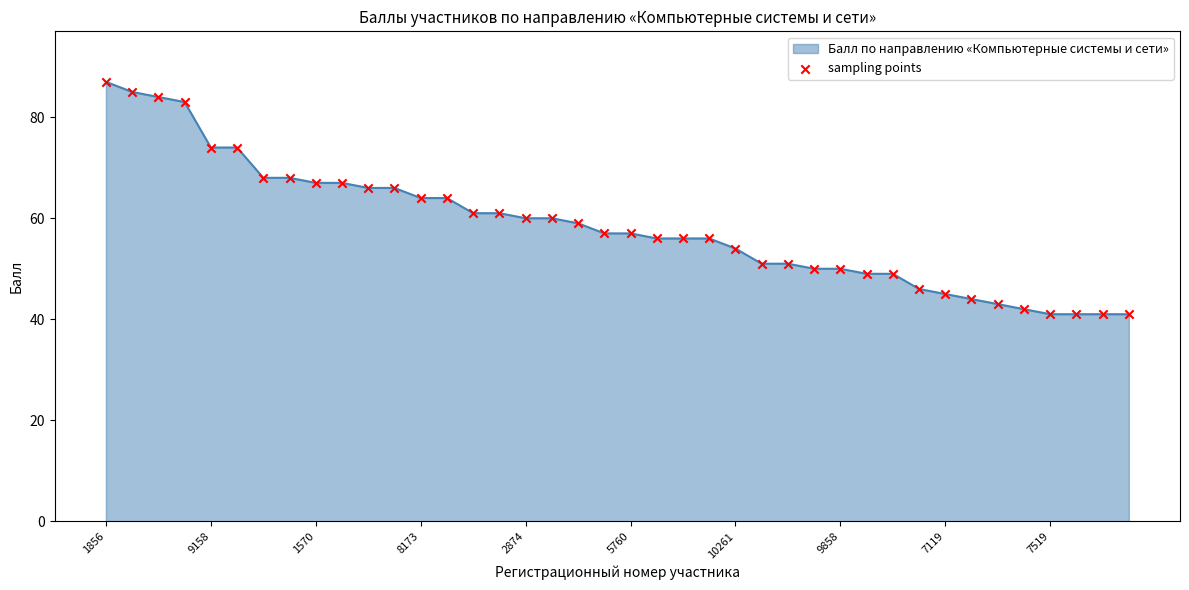

What is the maximum value shown in the chart?

87